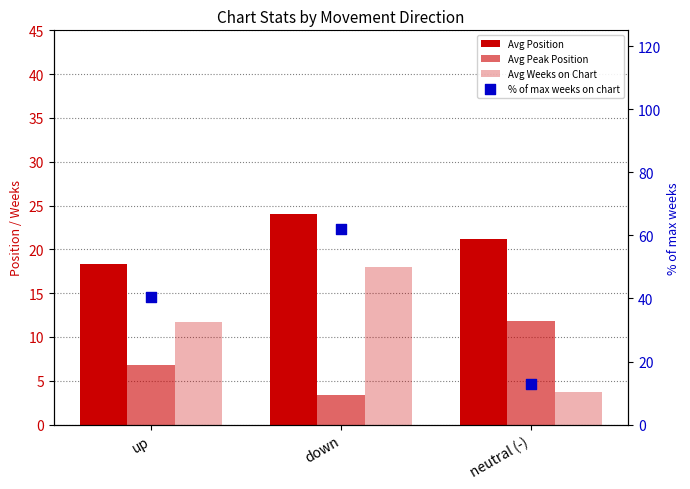

What are all the series names shown in the legend?

Avg Position, Avg Peak Position, Avg Weeks on Chart, % of max weeks on chart